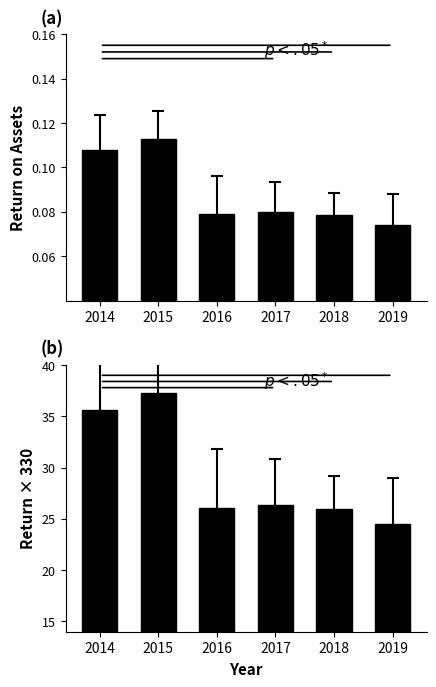

What is the sum of the Mean Return on Assets values at 2016 and 2017?

0.2